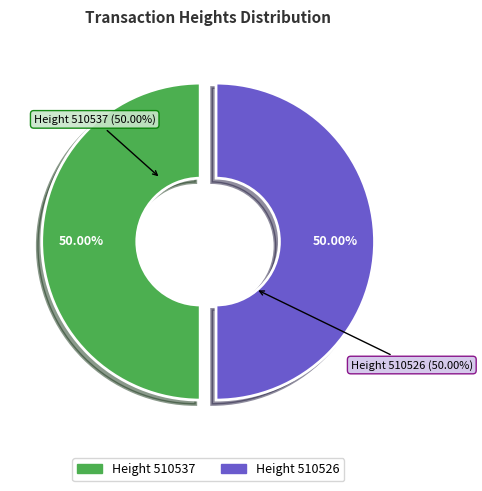

Rank the categories by value from highest to lowest.

510537, 510526